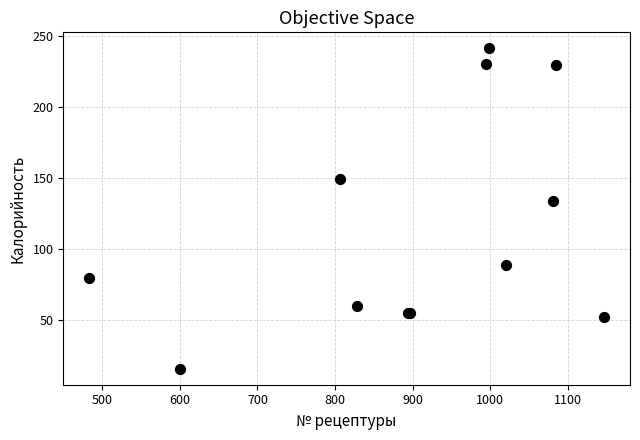

What Y value in the scatter plot is closest to 128?

134.0